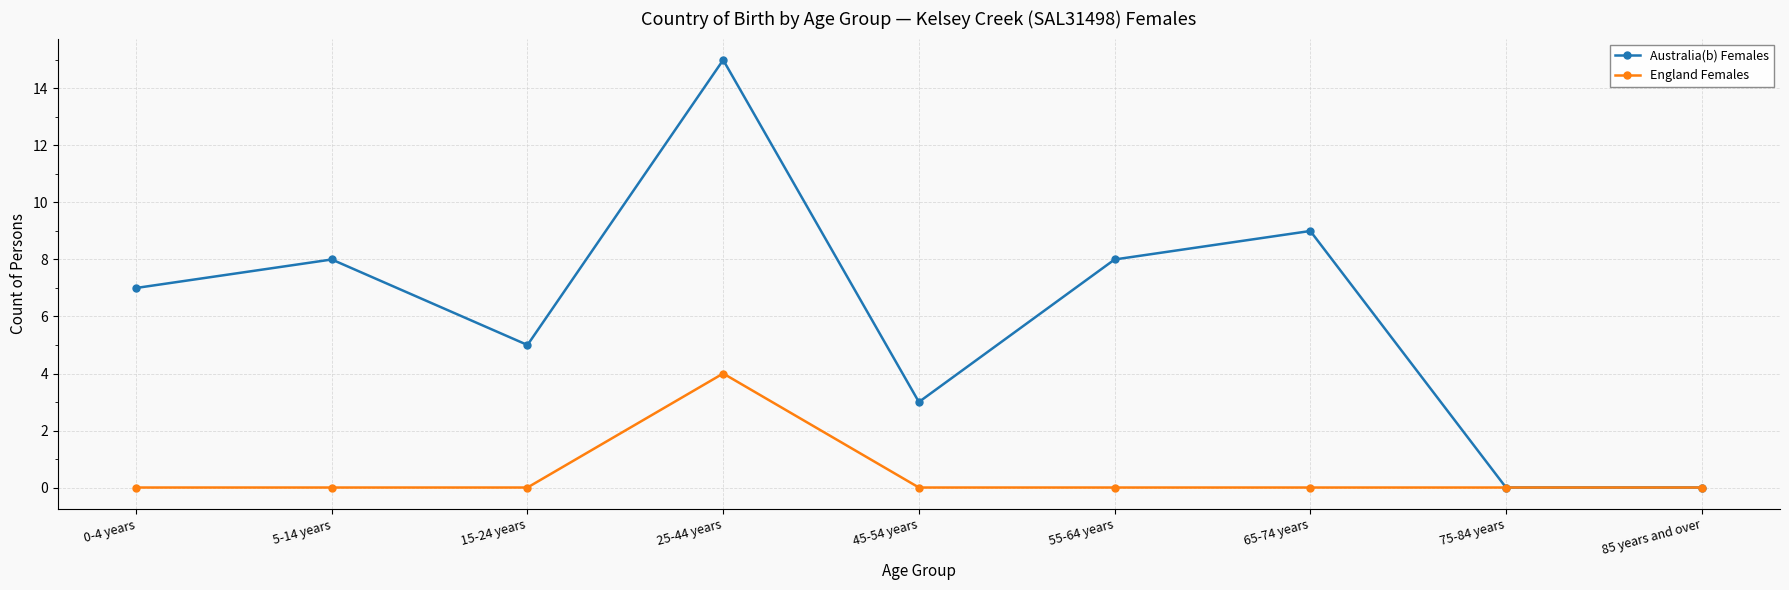

Does the chart have visible grid lines?

Yes